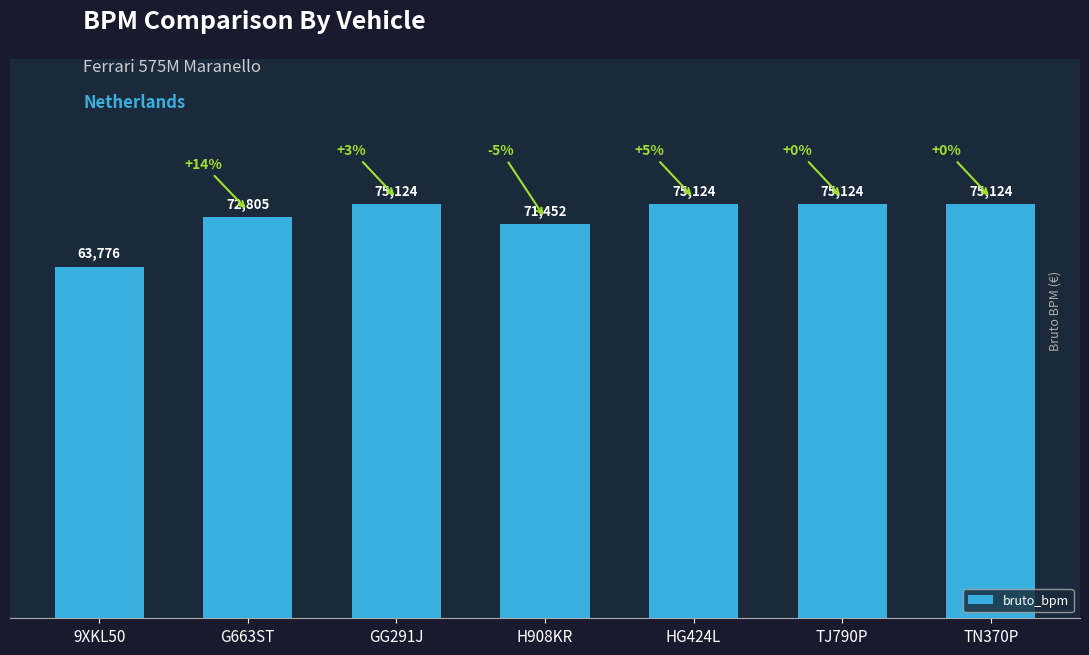

What is the value of the 6th bar from the left?

75124